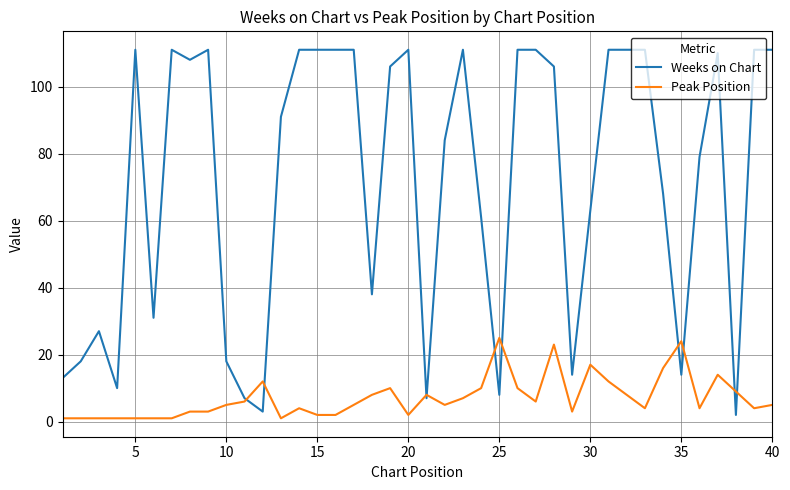

At how many categories does at least one series exceed 19?

31